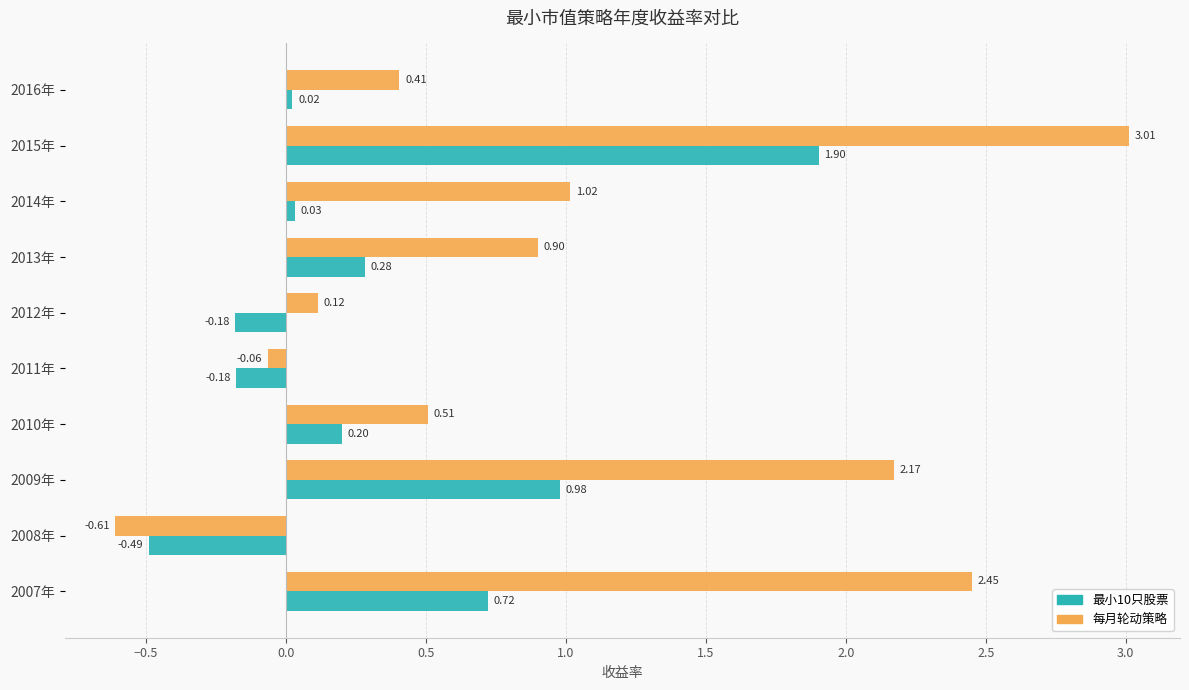

How many positive values does the 每月轮动策略 series have?

8